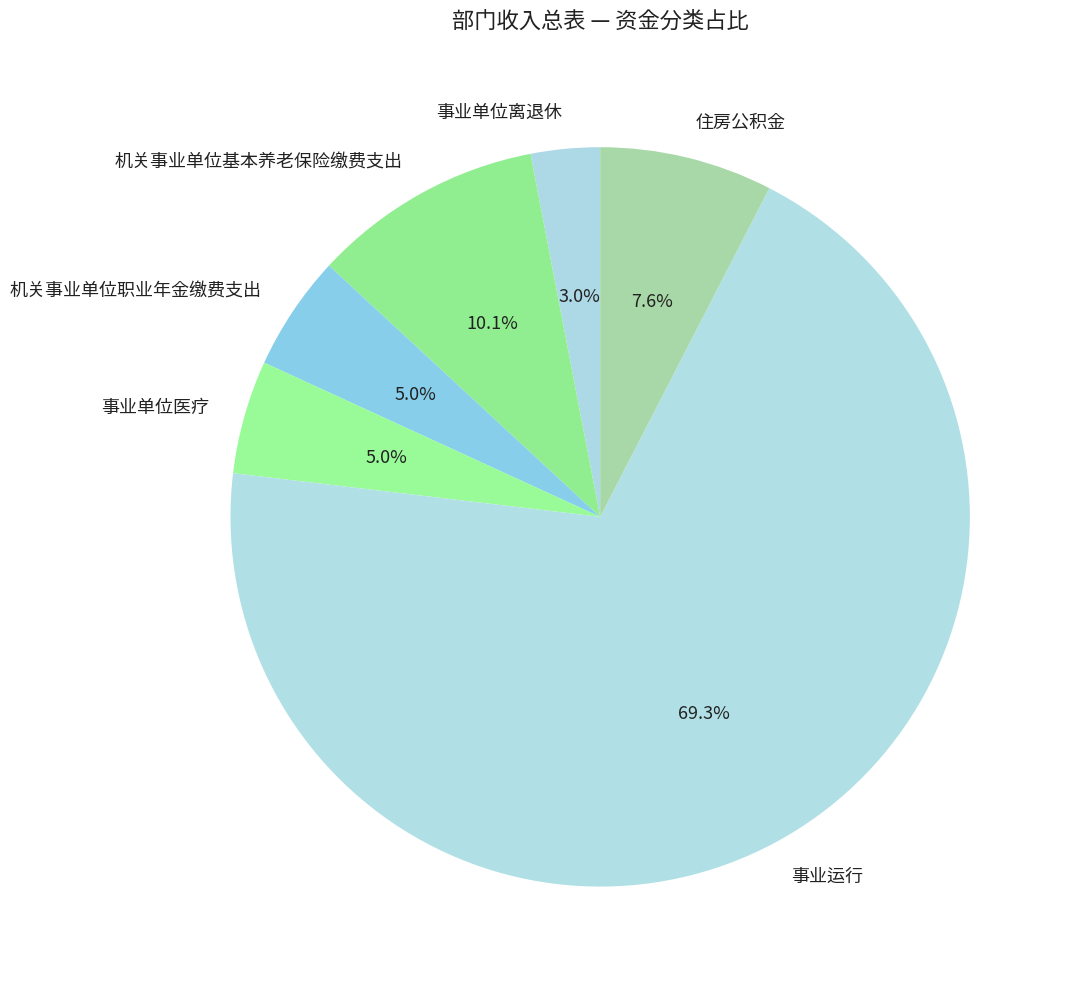

Is there any slice that represents more than half of the pie?

Yes